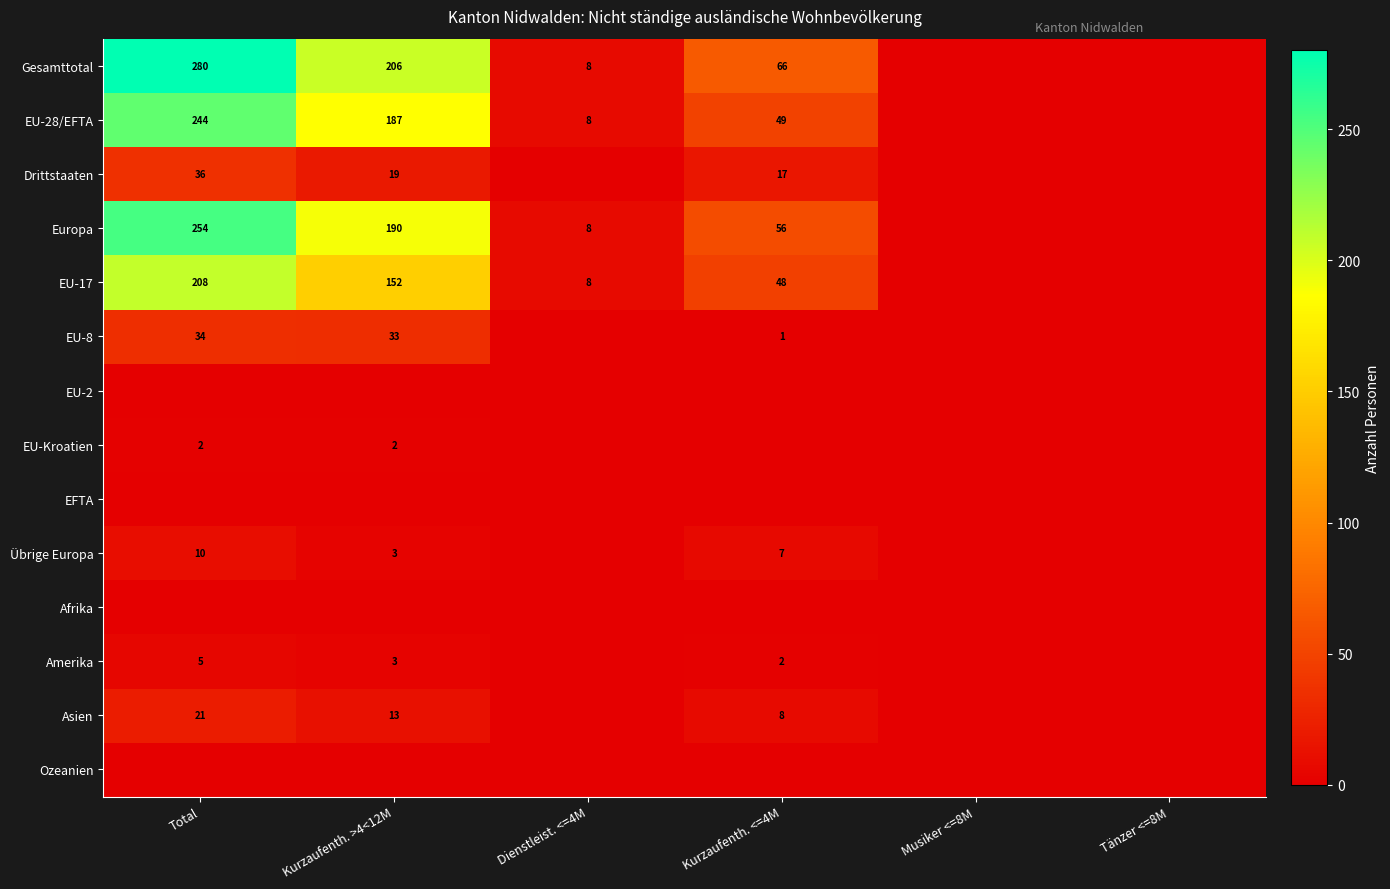

True or false: Drittstaaten has a value of 17 at Kurzaufenth. <=4M.

True